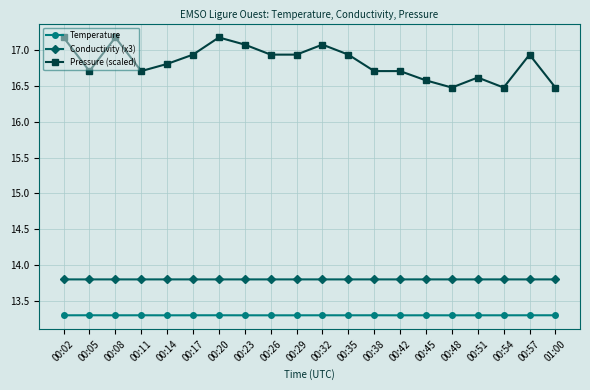

What is the label of the 9th point from the right?

00:35